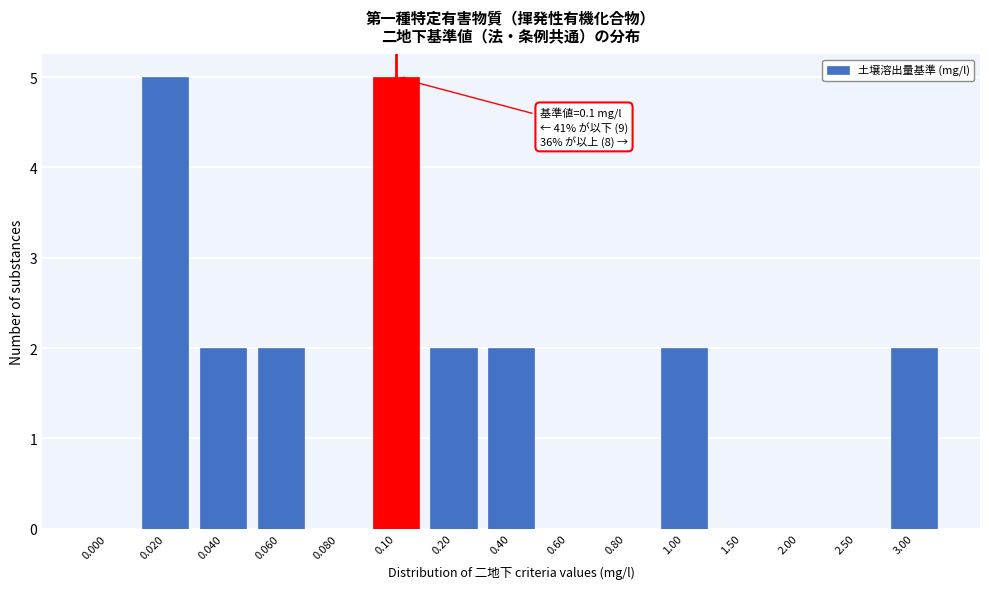

Reading left to right, what are all the values shown in this chart?

0.000=0	0.020=5	0.040=2	0.060=2	0.080=0	0.10=5	0.20=2	0.40=2	0.60=0	0.80=0	1.00=2	1.50=0	2.00=0	2.50=0	3.00=2